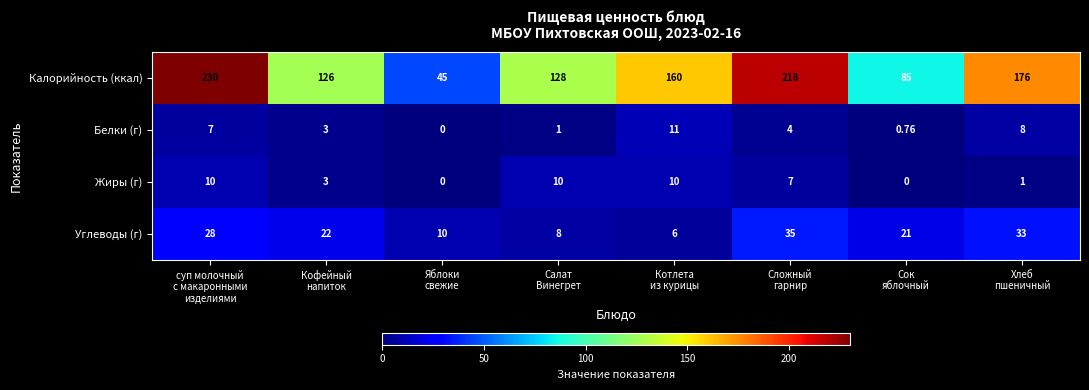

How many distinct data groups are displayed?

4